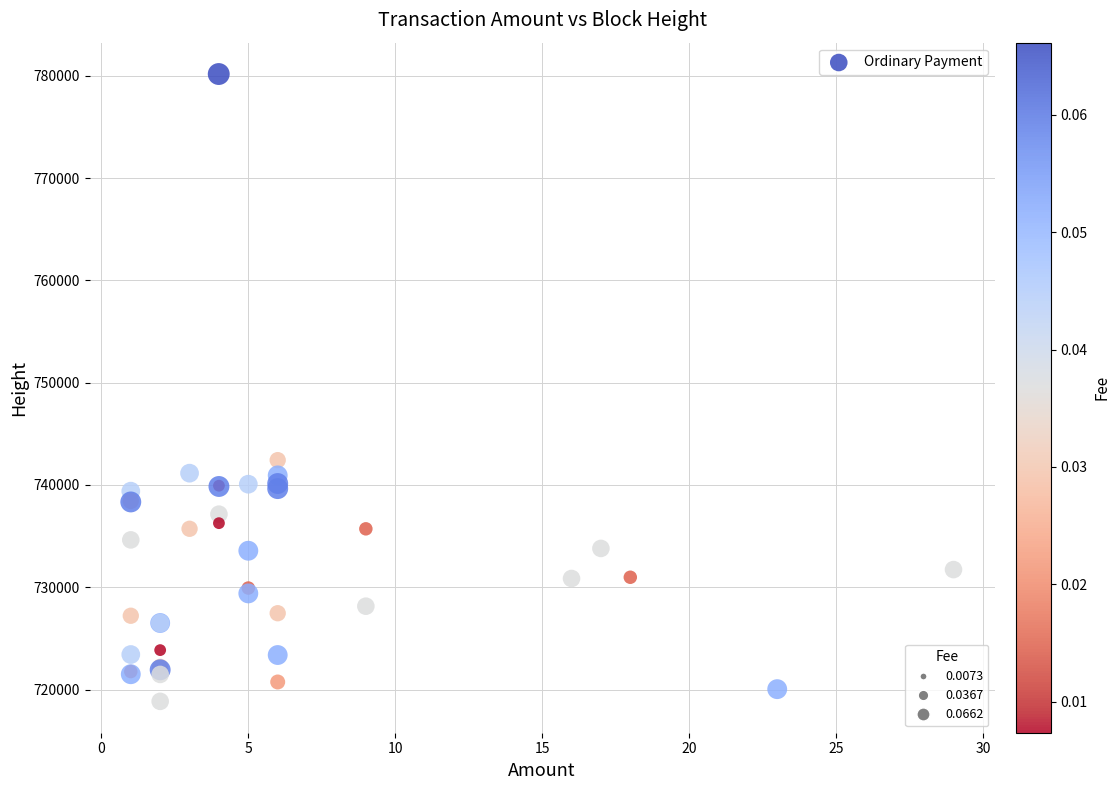

What Y value in the scatter plot is closest to 749513?

742430